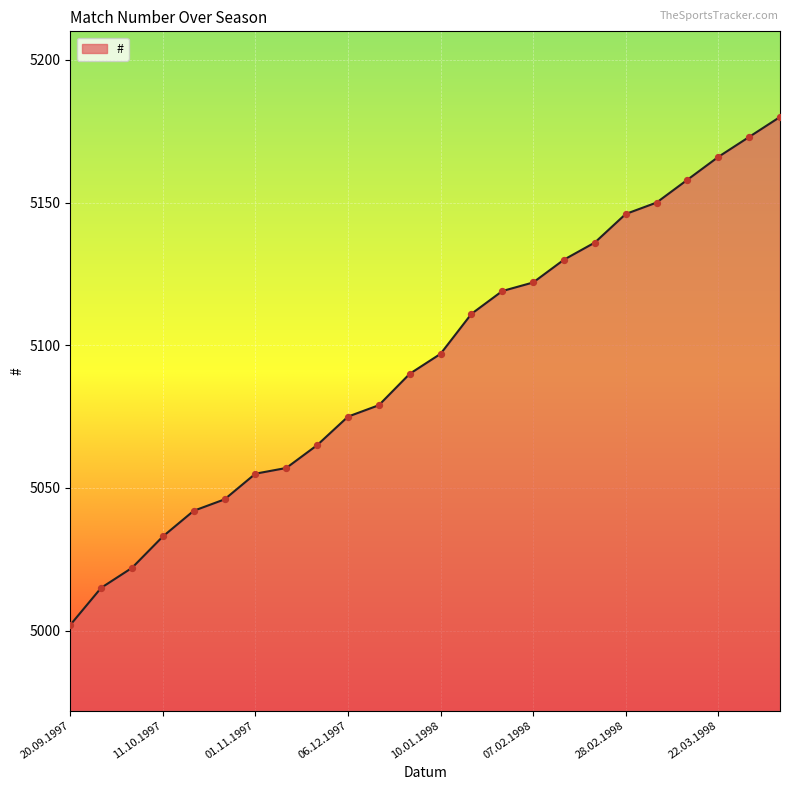

What is the difference between the maximum and minimum values?

178